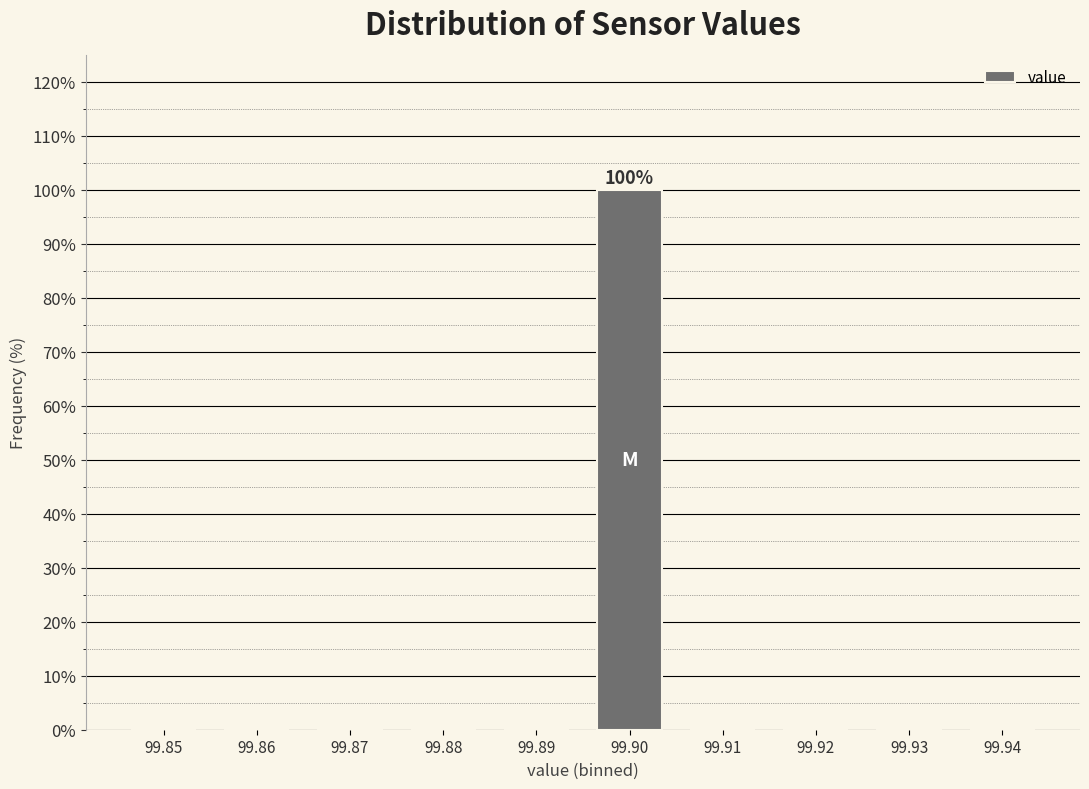

Reading left to right, transcribe all the data shown in this chart.

99.85=0	99.86=0	99.87=0	99.88=0	99.89=0	99.90=100	99.91=0	99.92=0	99.93=0	99.94=0